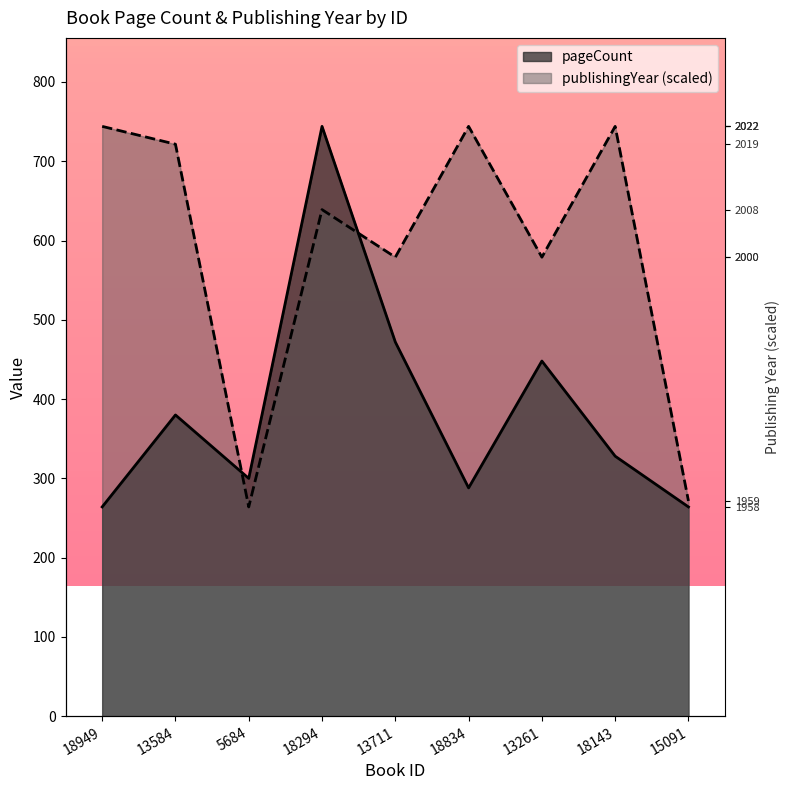

Rank the series by their maximum value, from lowest to highest.

pageCount, publishingYear